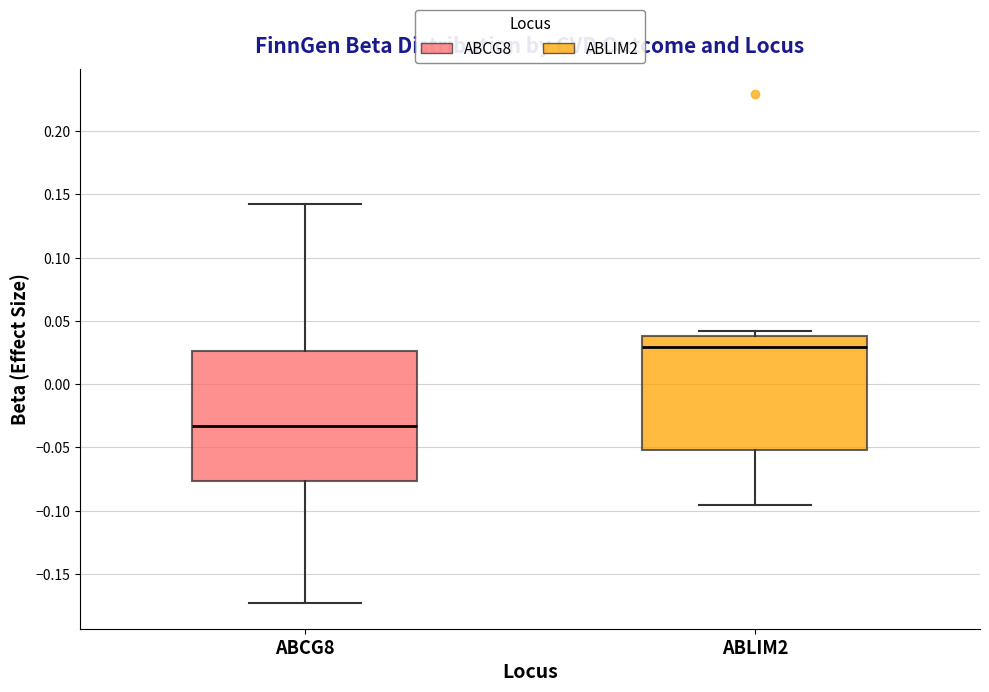

Reading left to right, read every box against the y-axis: the position of its median line, the range the box covers, and the ends of its whiskers. The values are not printed on the chart, so give them approximately, as read against the axis.

ABCG8: median -0.035, box -0.075 to 0.025, whiskers -0.175 to 0.140
ABLIM2: median 0.030, box -0.050 to 0.040, whiskers -0.095 to 0.040 (just above the box's upper edge)